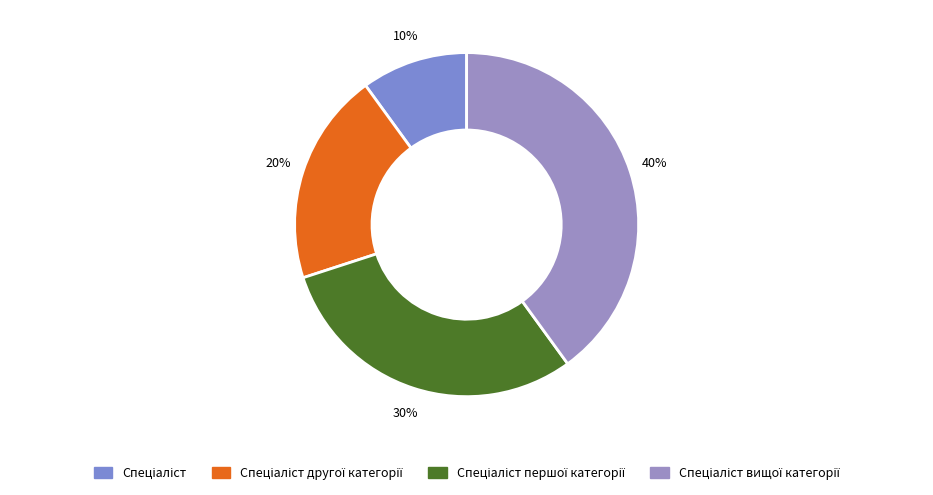

How many segments does this pie chart have?

4